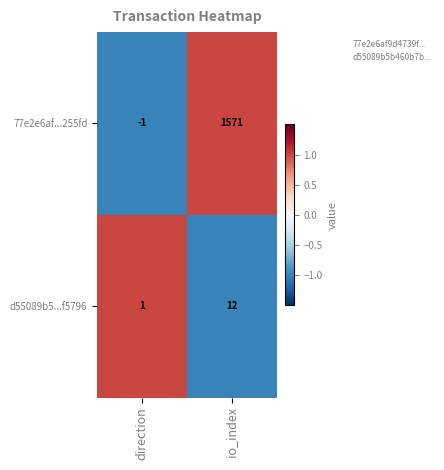

What is the difference between the highest and lowest values at direction?

2